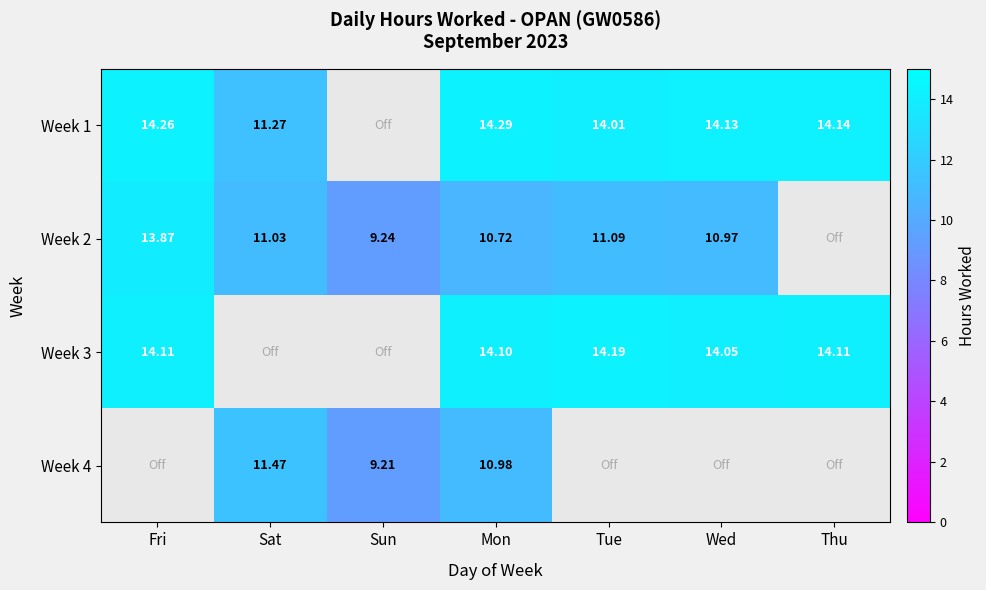

Is the value of Week 1 at Tue greater than the value of Week 2 at Sun?

Yes